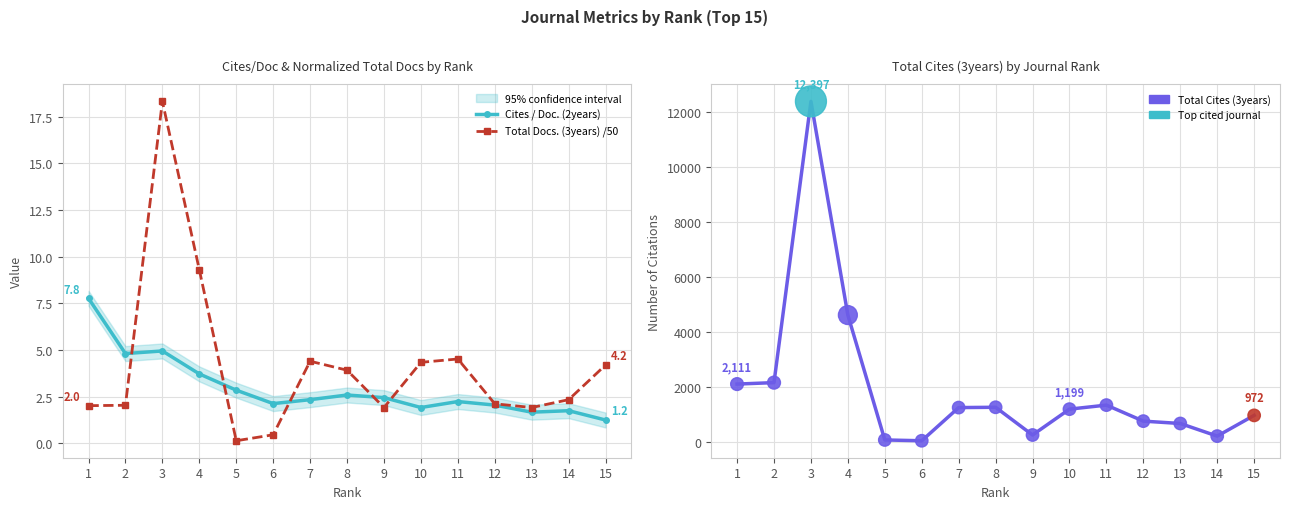

What are all the series names shown in the legend?

Cites / Doc. (2years), Total Docs. (3years) /50, Total Cites (3years)